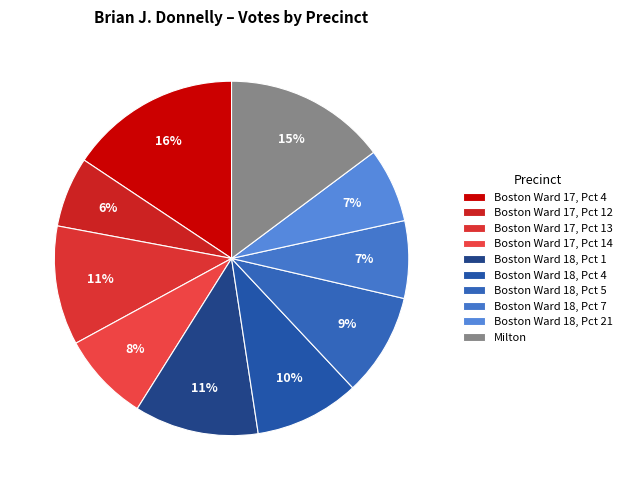

What percentage is the Milton slice, to the nearest percent?

15%